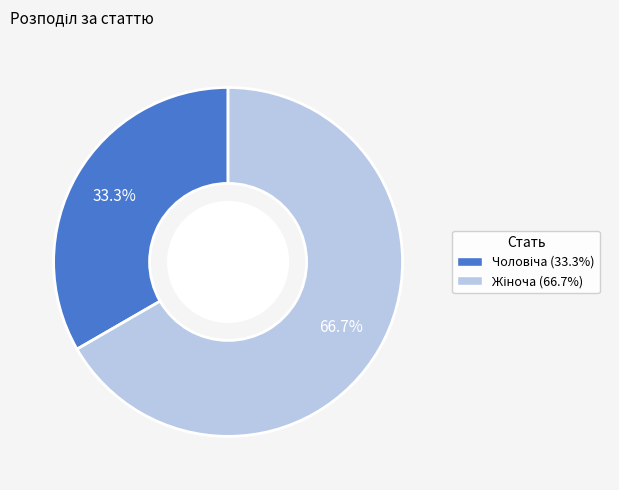

Is there any slice that represents more than half of the pie?

Yes